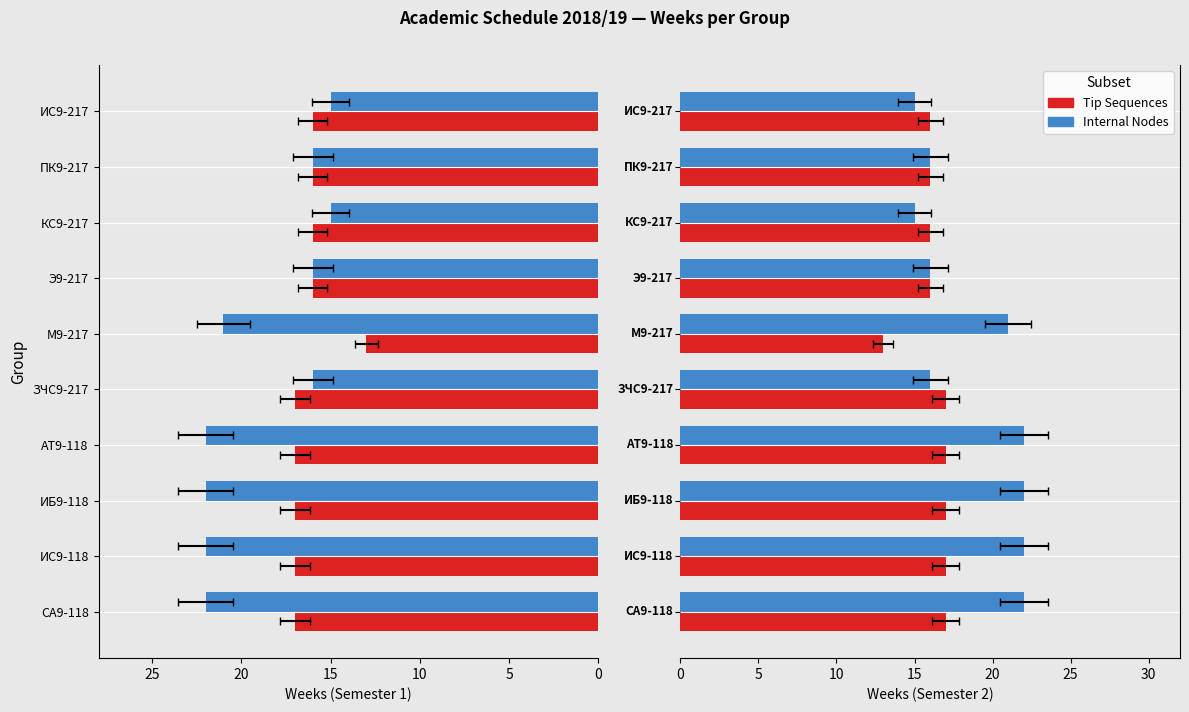

Reading left to right, list all the values displayed in this chart.

Tip Sequences: 0=17	1=17	2=17	3=17	4=17	5=13	6=16	7=16	8=16	9=16
Internal Nodes: 0=22	1=22	2=22	3=22	4=16	5=21	6=16	7=15	8=16	9=15